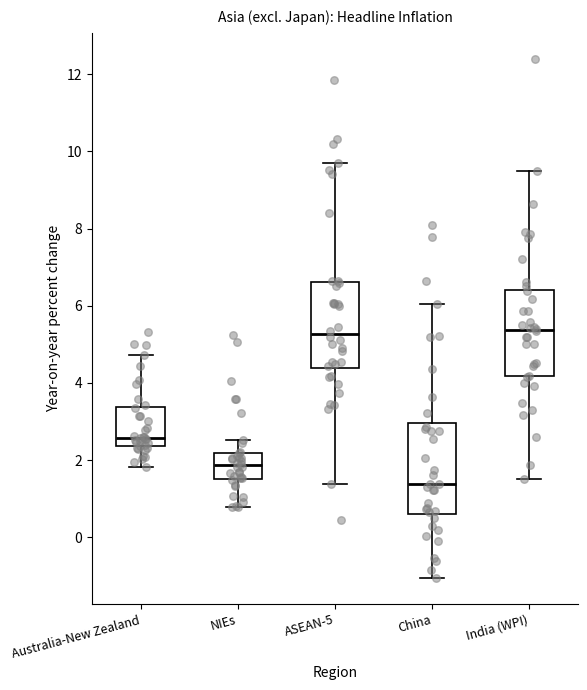

Reading left to right, transcribe this box plot: for each box, give where its median line is, the range the box spans, and where its two whiskers end, as read against the y-axis. The values are not printed on the chart, so give them approximately, as read against the axis.

Australia-New Zealand: median 2.6, box 2.4 to 3.4, whiskers 1.8 to 4.8
NIEs: median 1.8, box 1.6 to 2.2, whiskers 0.8 to 2.6
ASEAN-5: median 5.2, box 4.4 to 6.6, whiskers 1.4 to 9.6
China: median 1.4, box 0.6 to 3.0, whiskers -1.0 to 6.0
India (WPI): median 5.4, box 4.2 to 6.4, whiskers 1.6 to 9.4